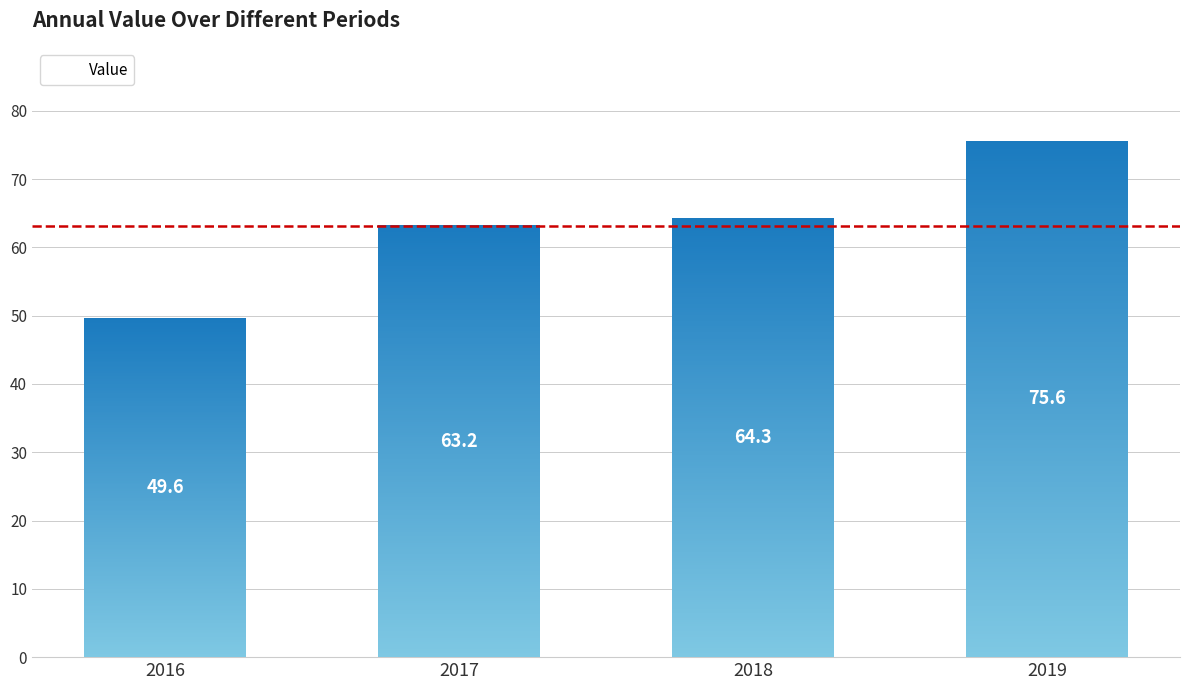

How many data points are less than 64?

2